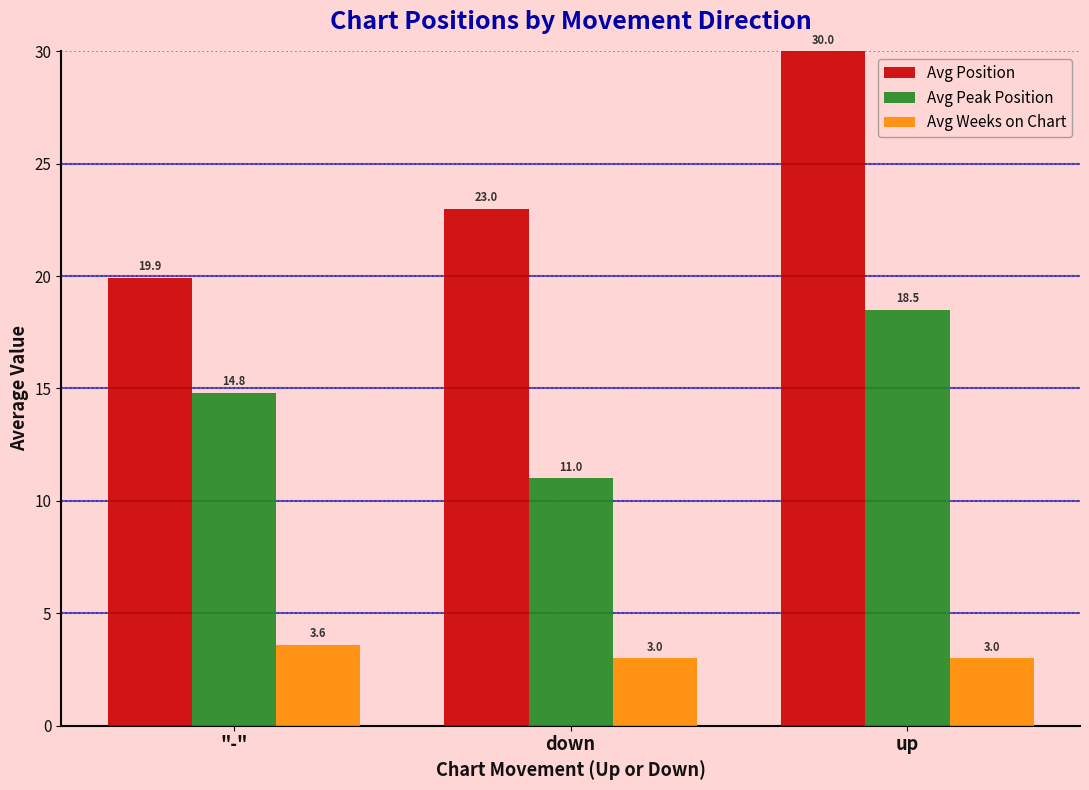

How many bars are there in total?

9